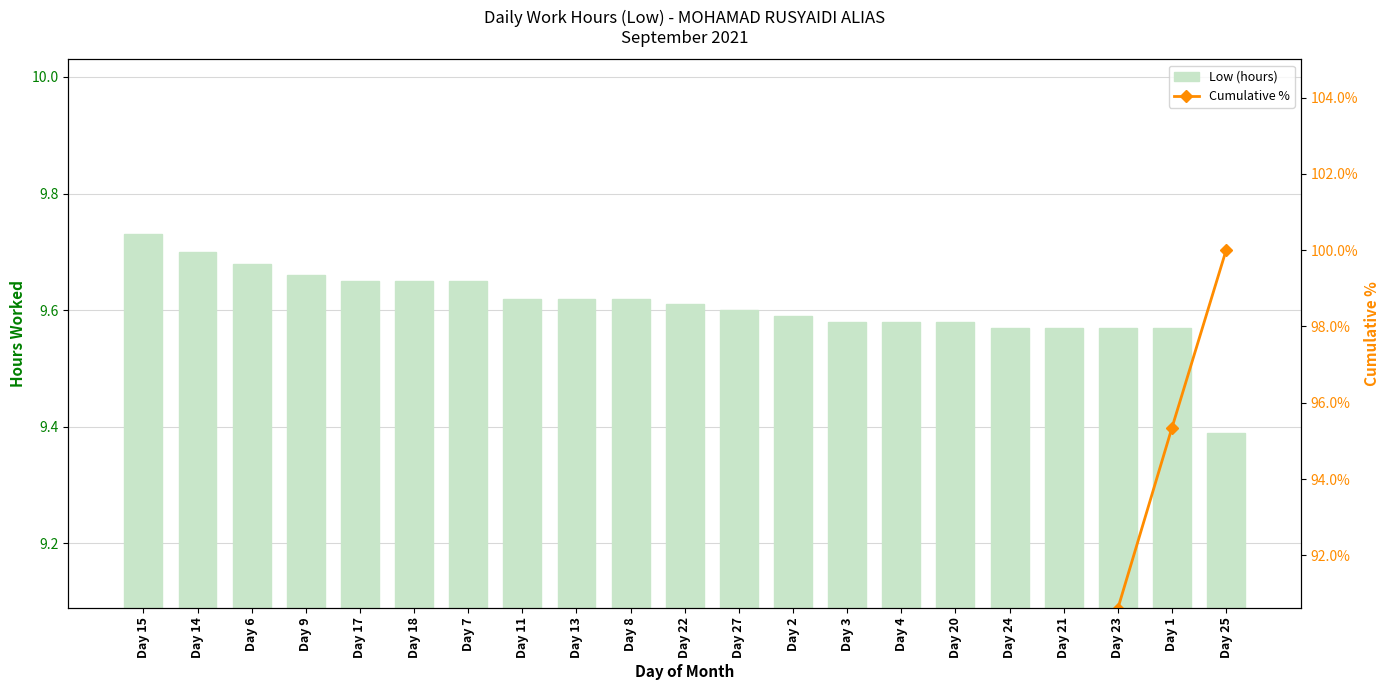

How many groups of bars are there?

21